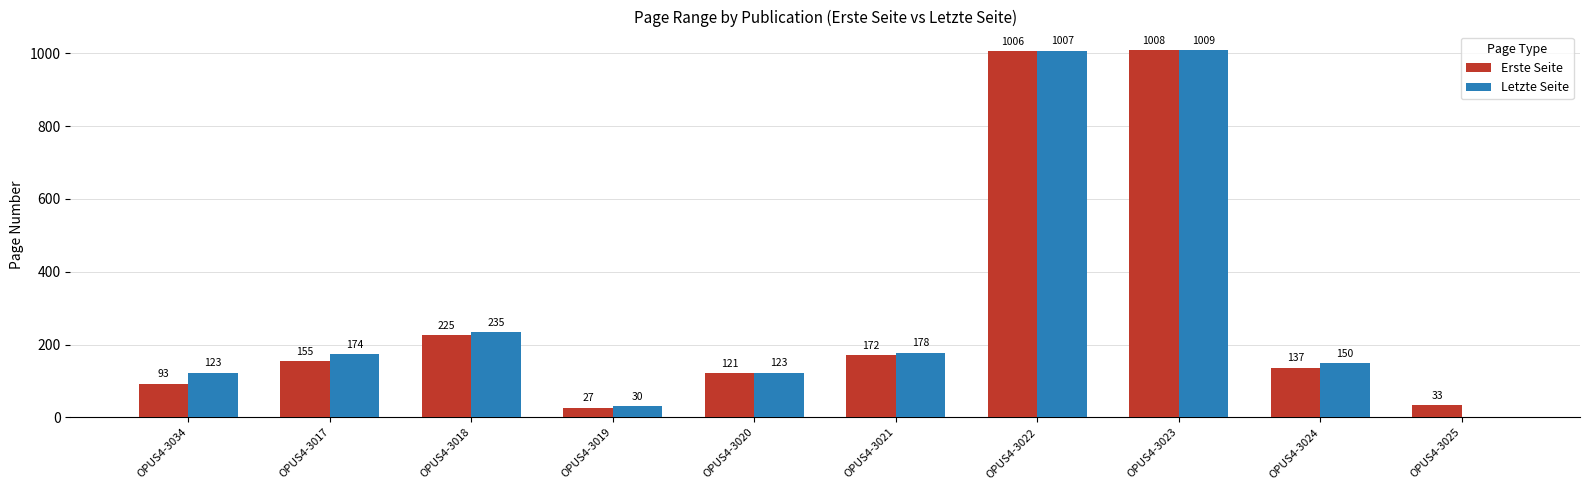

What is the sum of all Letzte Seite values?

3029